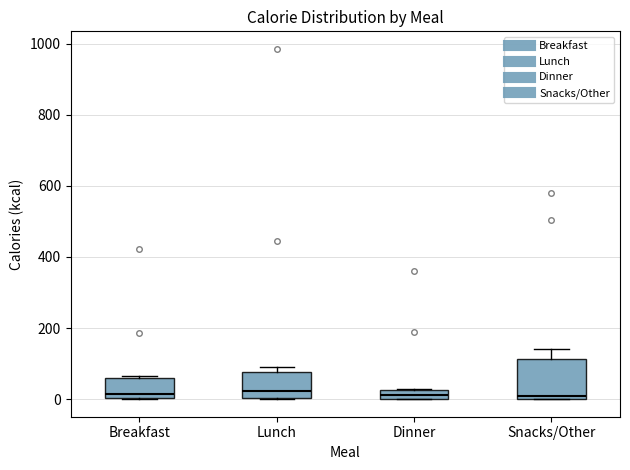

Where is the upper edge of the box for Dinner on the y-axis? The values are not printed on the chart, so give them approximately, as read against the axis.

20